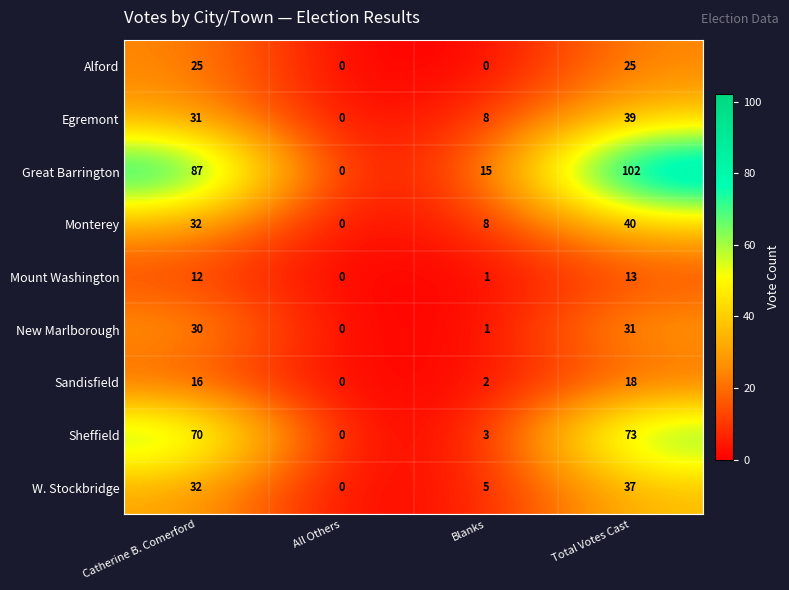

Which series has the largest total across all categories?

Great Barrington